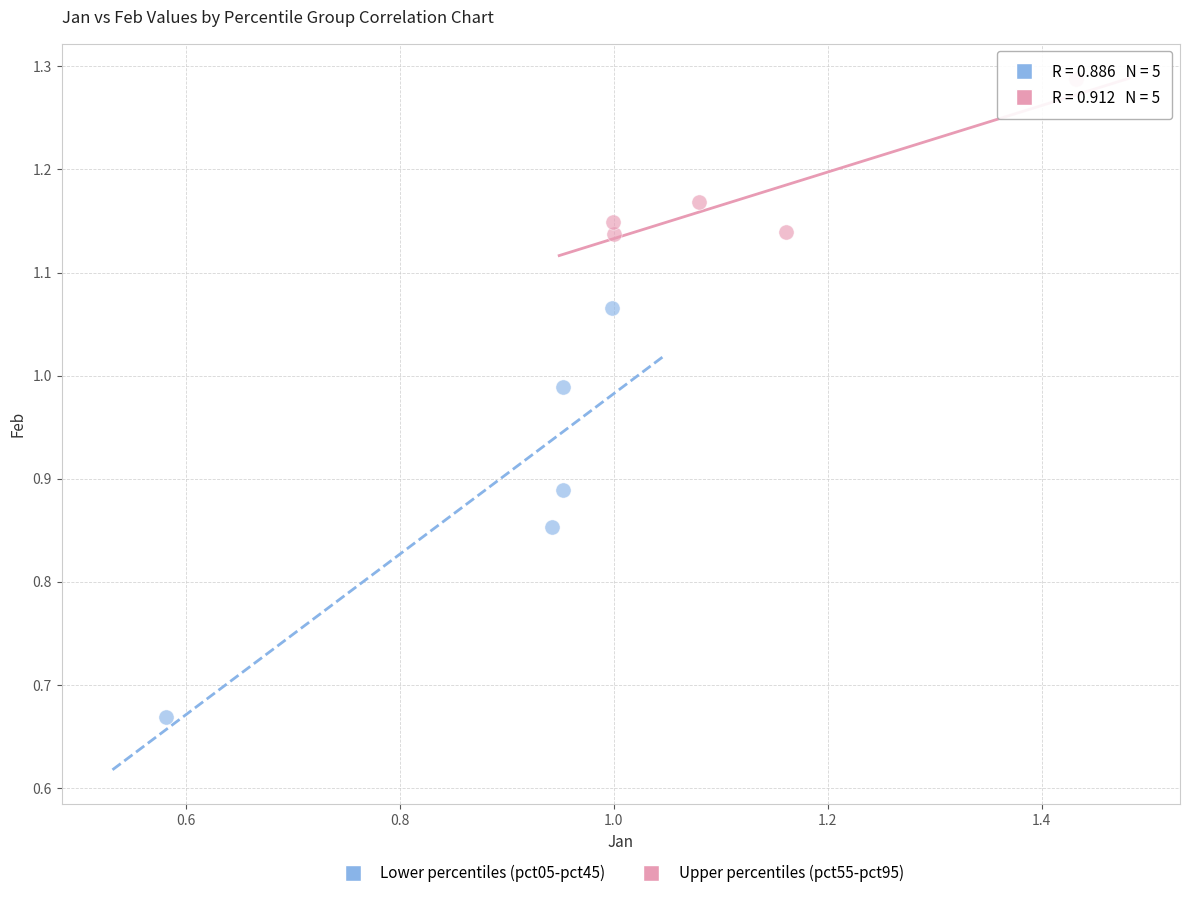

Which series contains the lowest Y value?

Lower percentiles (pct05-pct45)